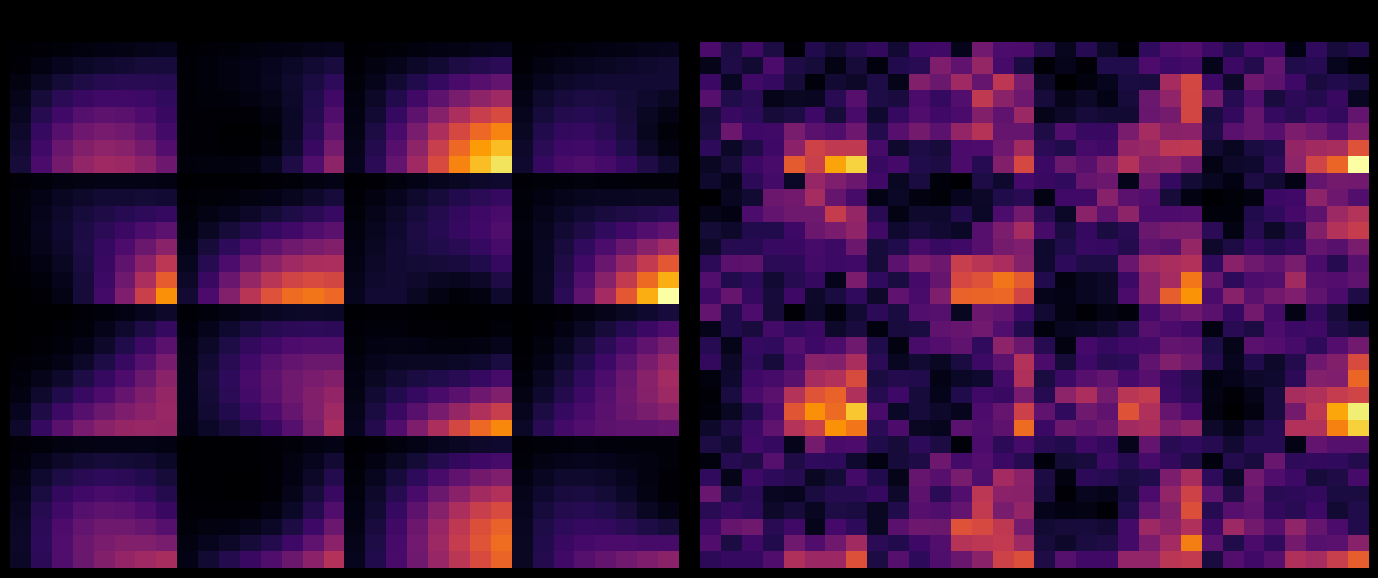

What is the greatest value displayed?

1.6